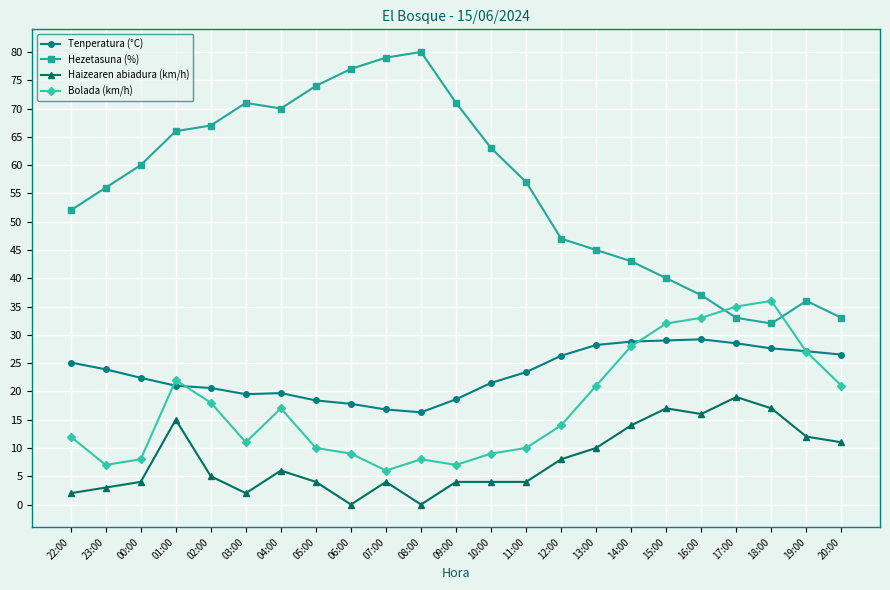

The value of Hezetasuna (%) at 12:00 is 47.0. True or false?

True